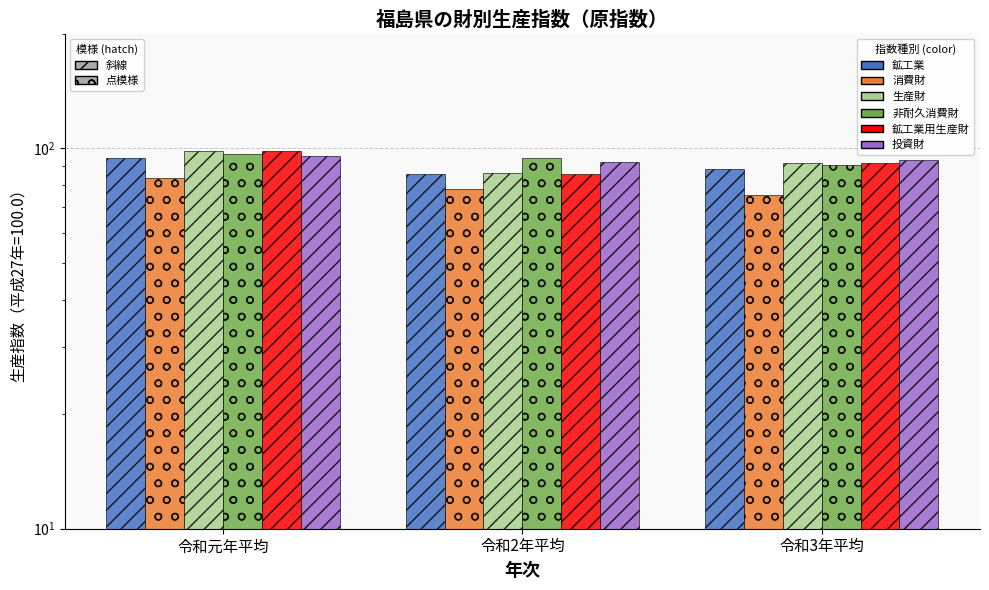

Which series has the largest total across all categories?

非耐久消費財